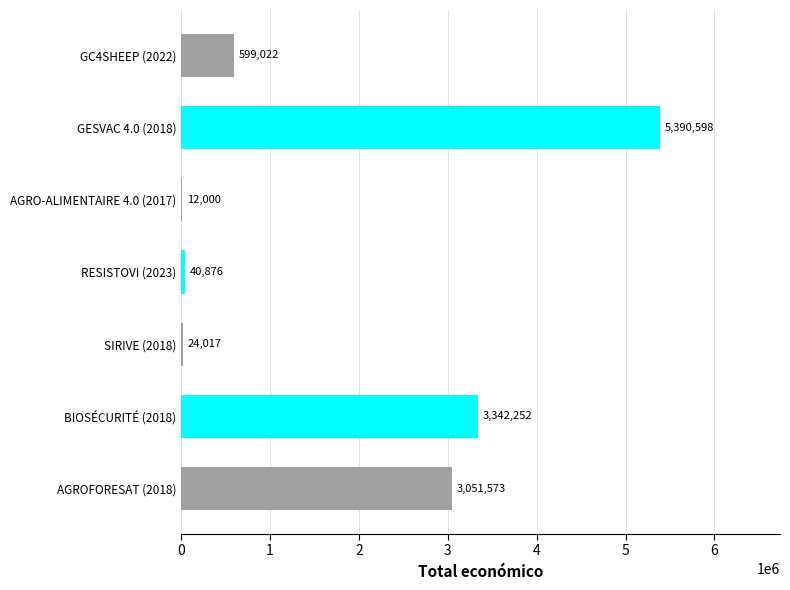

Which category has the highest value across all series?

GESVAC 4.0 (2018)